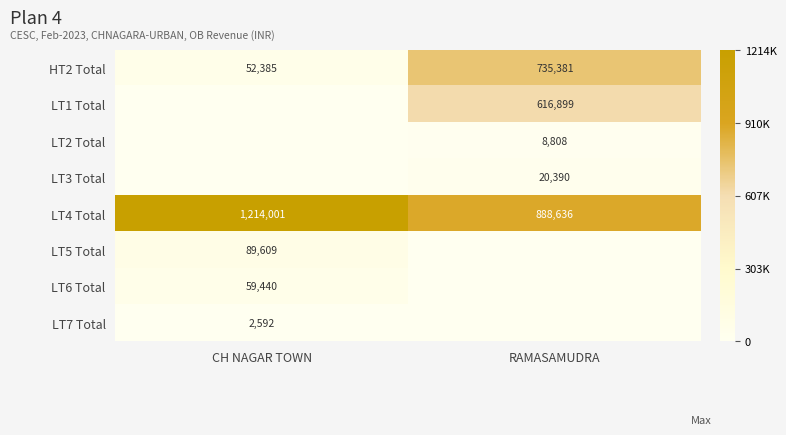

Is it true that LT1 Total equals 897002 at RAMASAMUDRA?

False